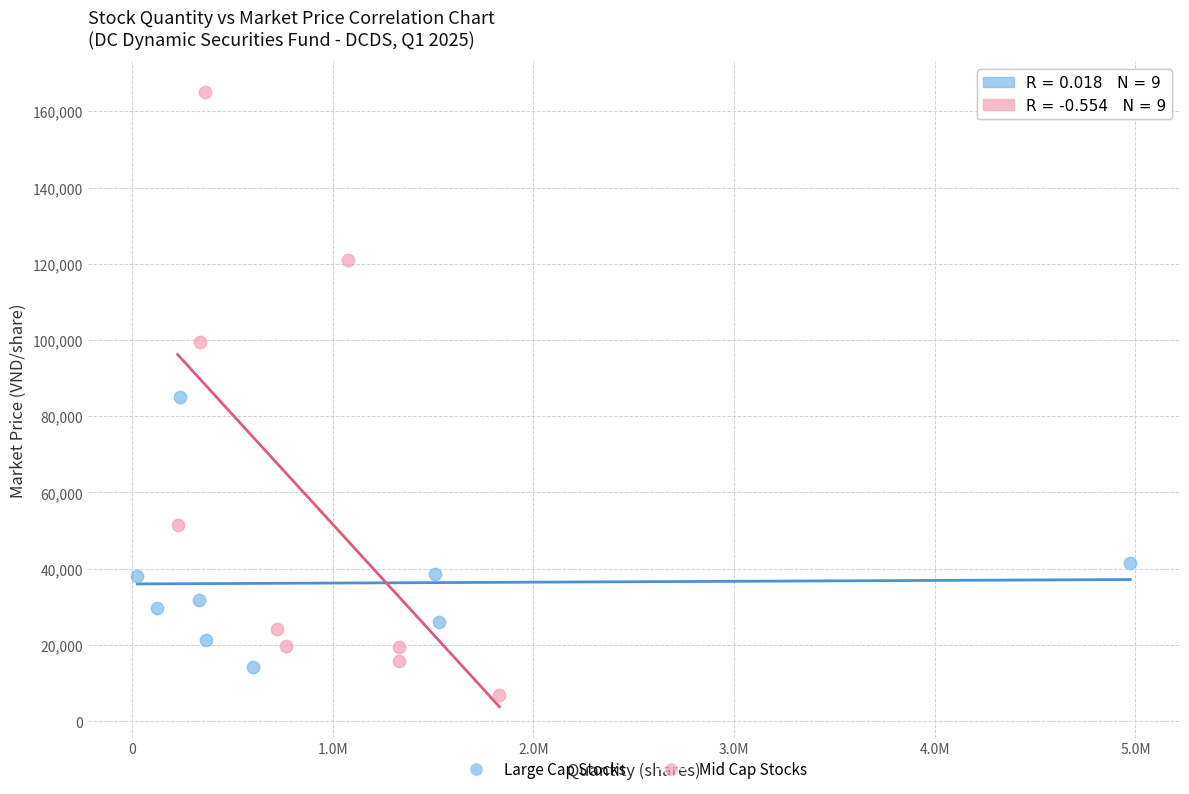

Which series reaches the maximum Y coordinate?

Mid Cap Stocks